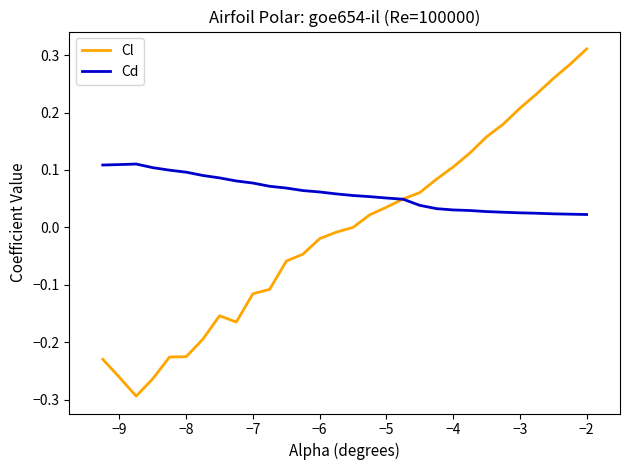

Which series has the widest spread of values?

Cl